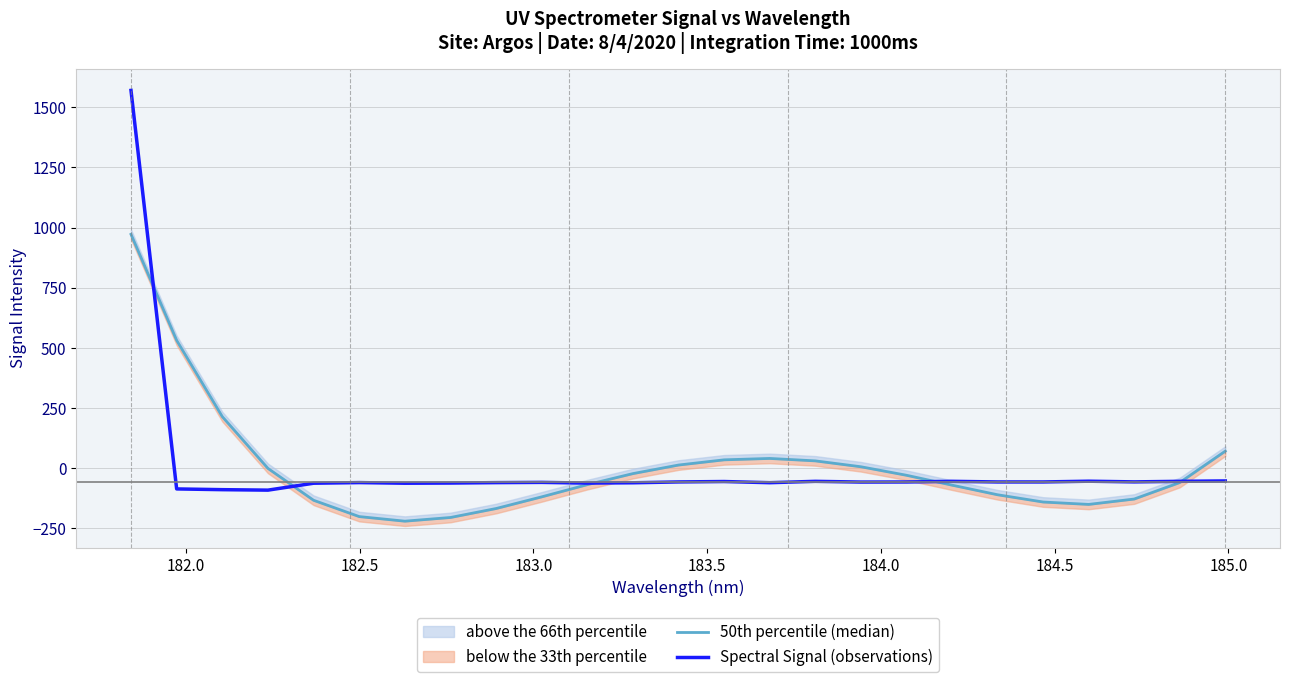

The value of Spectral Signal (observations) at 185.0 is -61.6. True or false?

True